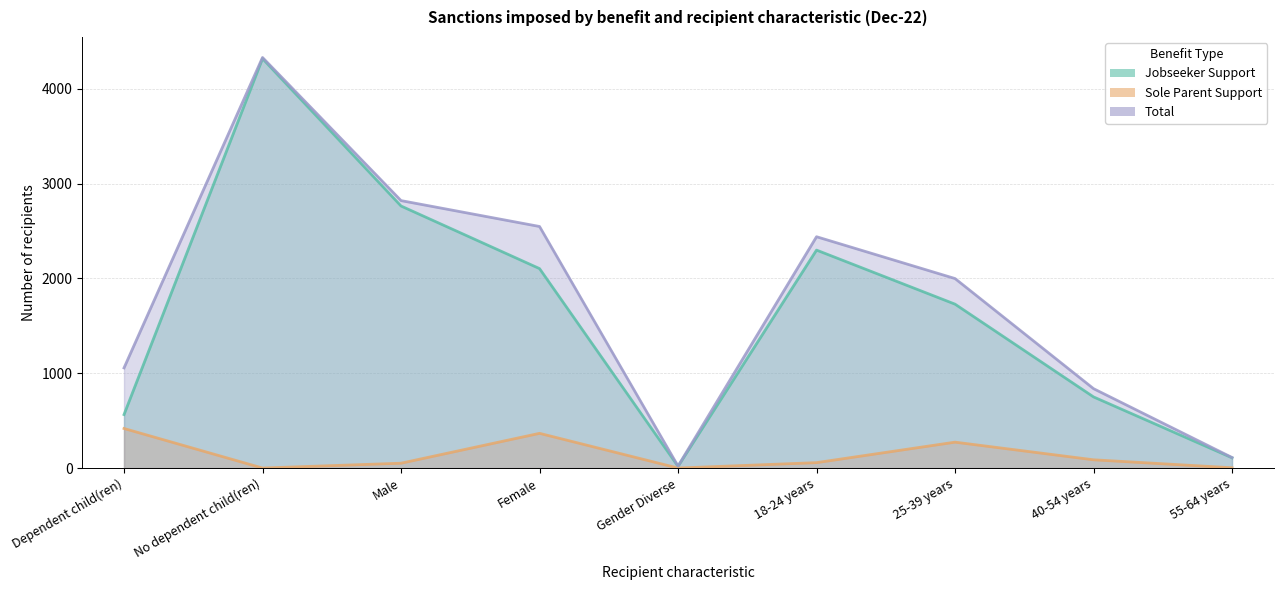

Reading left to right, list all the values displayed in this chart.

Jobseeker Support: 564	4317	2763	2103	18	2298	1728	750	108
Sole Parent Support: 417	0	51	366	0	57	273	87	3
Total: 1056	4329	2820	2547	21	2439	1998	837	111